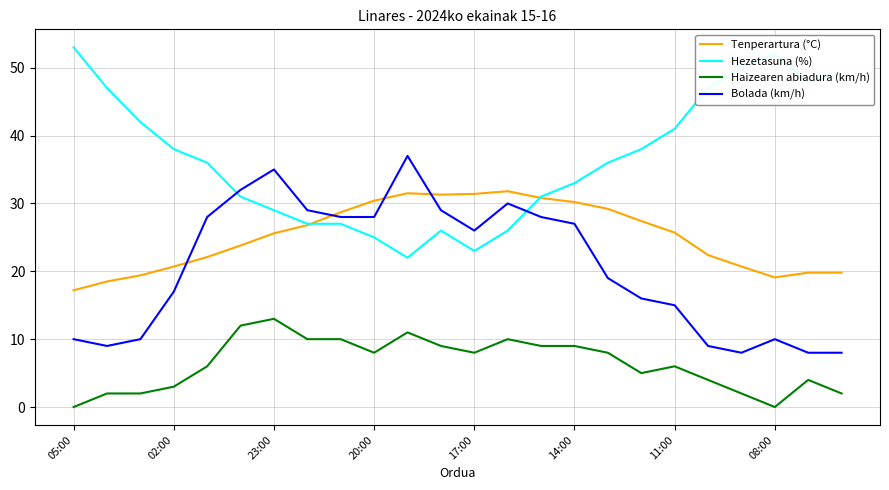

Rank the series by their maximum value, from lowest to highest.

Haizearen abiadura (km/h), Tenperartura (°C), Bolada (km/h), Hezetasuna (%)